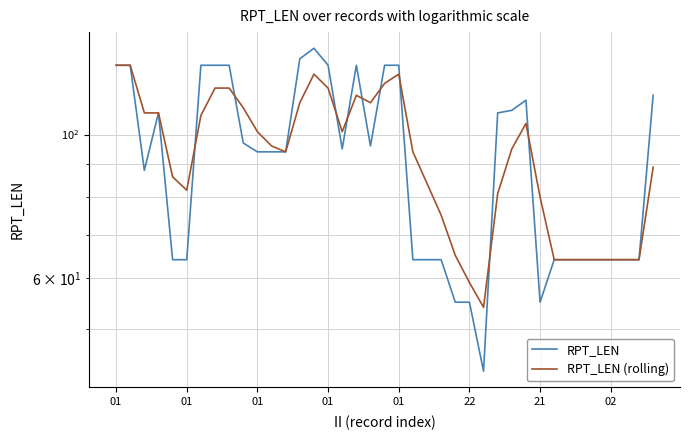

After their last crossing, which series has the higher values: RPT_LEN or RPT_LEN (rolling)?

RPT_LEN (rolling)